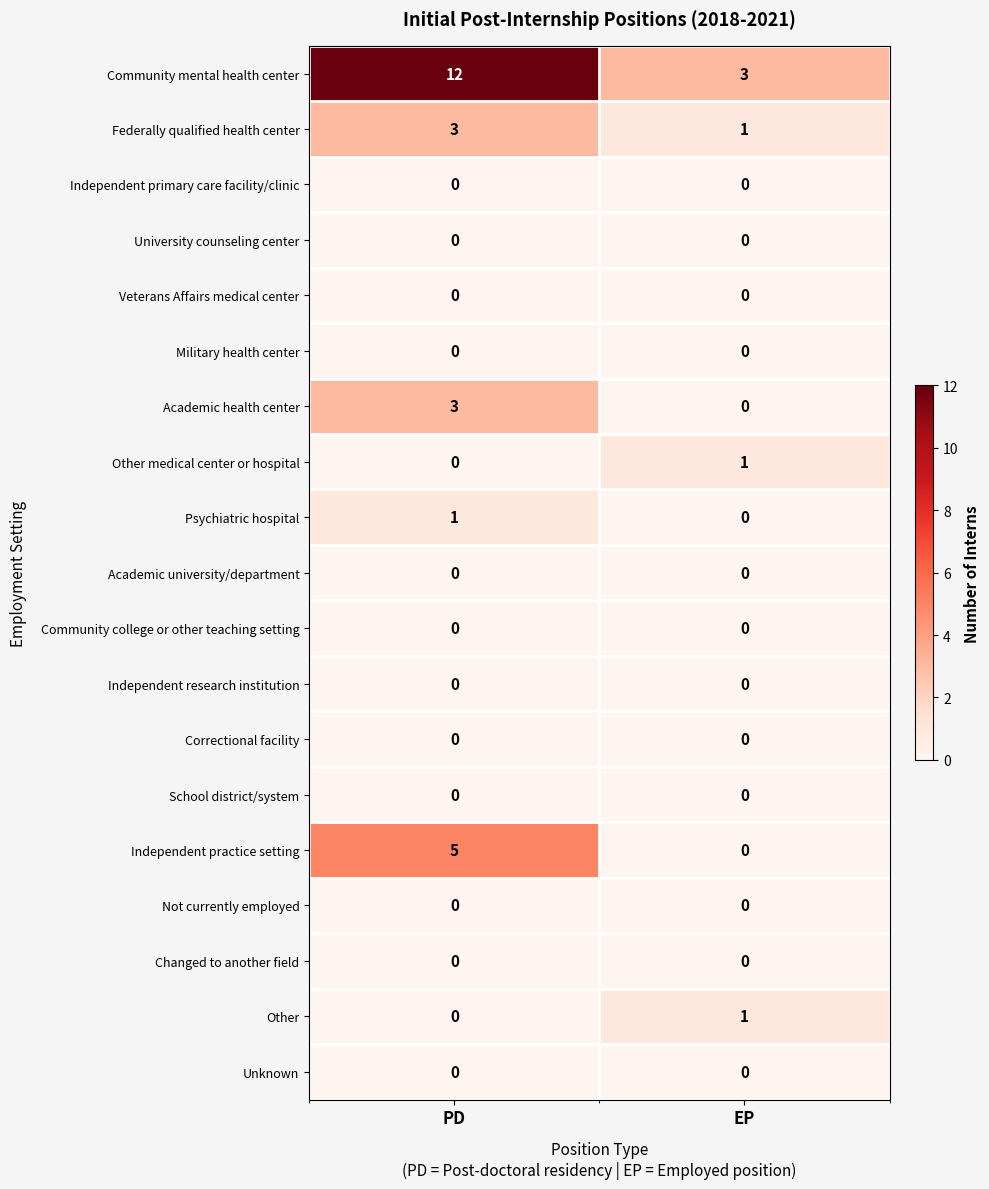

What is the difference between the highest and lowest values at EP?

3